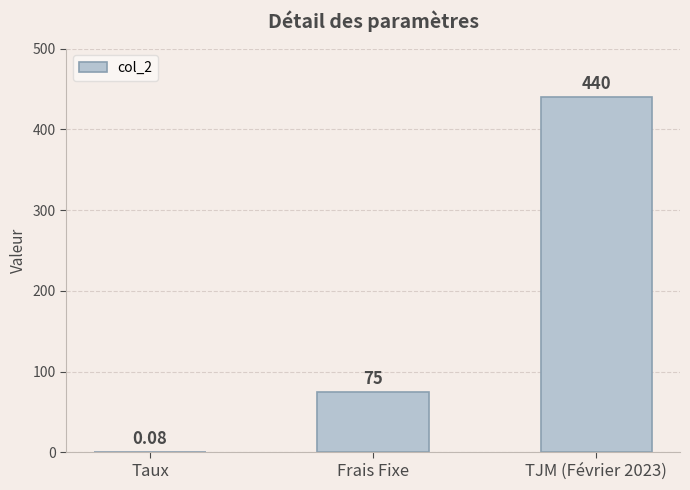

At which label is the value closest to 220?

Frais Fixe